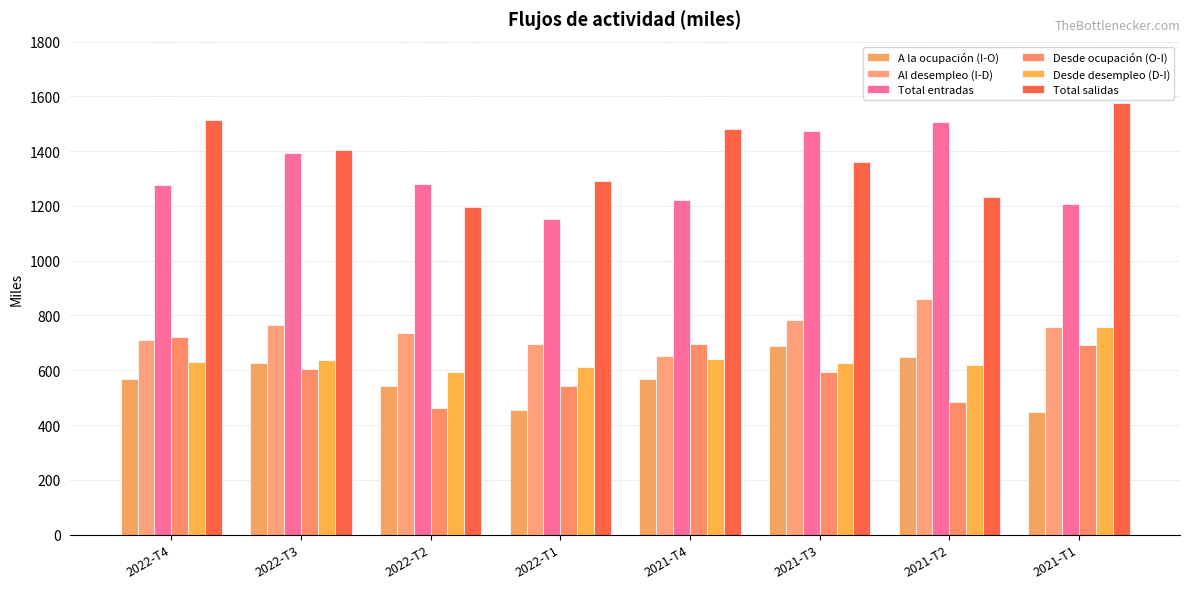

Which series has the largest range (max minus min)?

Total salidas